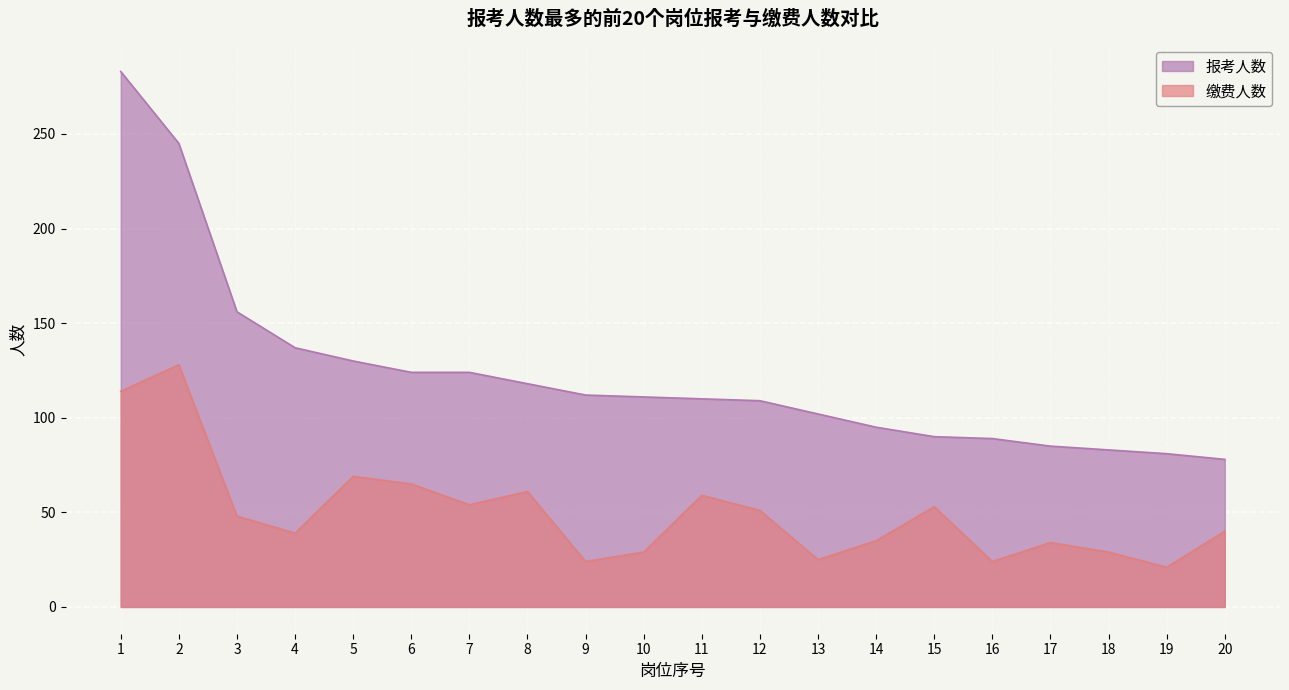

What is the value of the 报考人数 point at the 19th from the left?

81